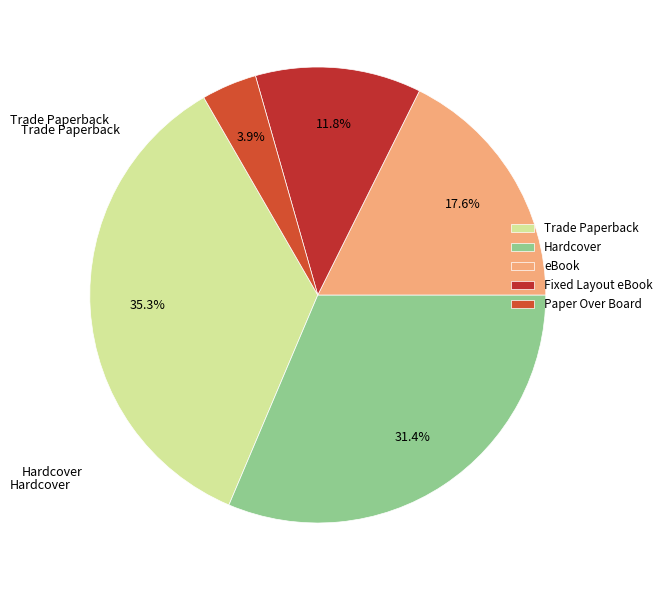

Rank the categories by value from lowest to highest.

Paper Over Board, Fixed Layout eBook, eBook, Hardcover, Trade Paperback